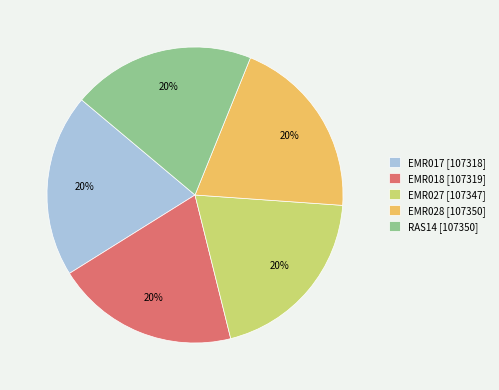

How many segments does this pie chart have?

5